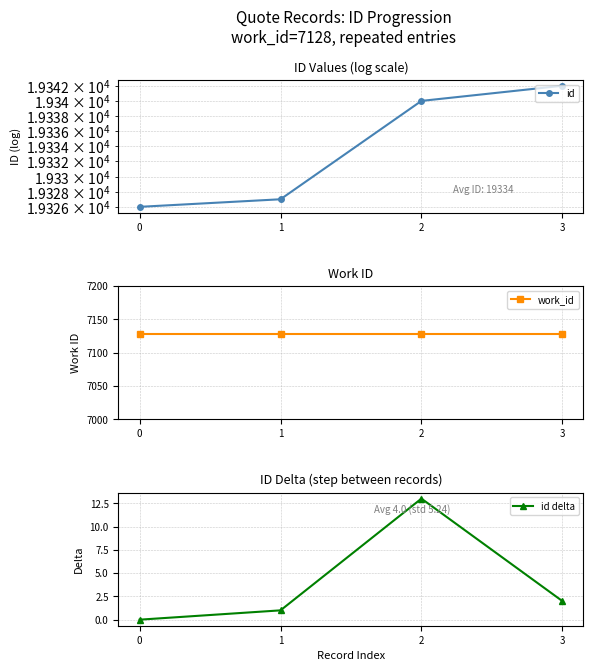

What is the total value across all series at 0?

26454